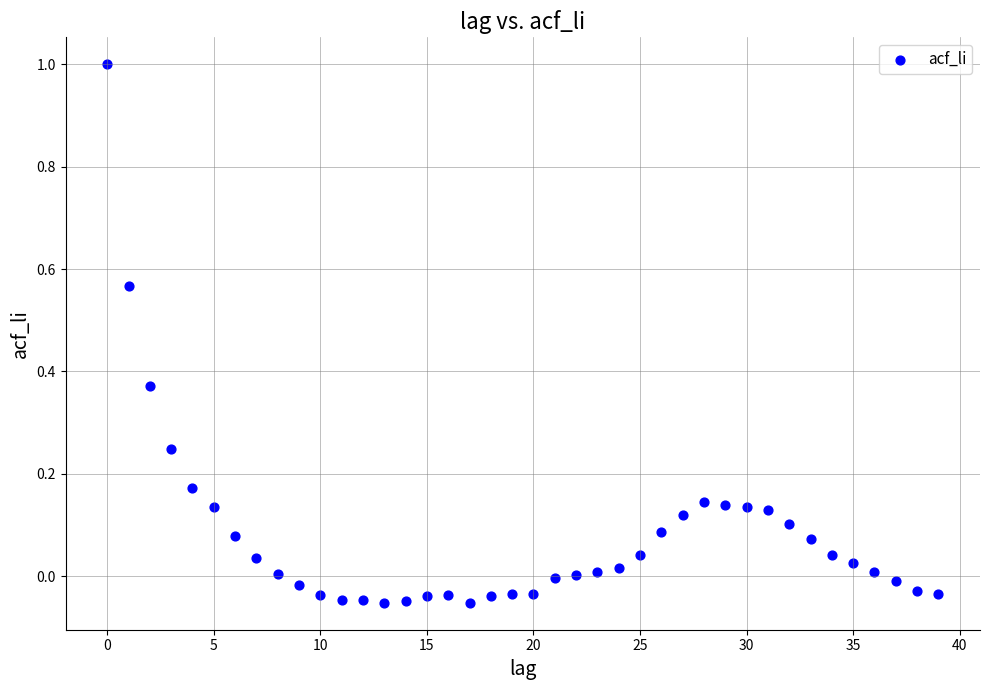

What is the range of Y values (max minus min)?

1.1